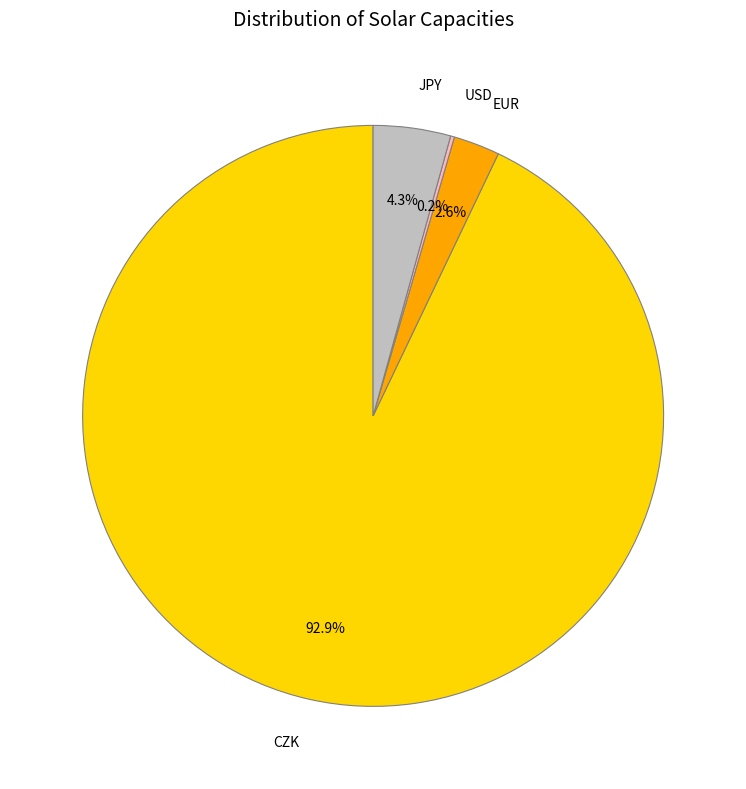

Which category has the biggest portion of the pie?

CZK